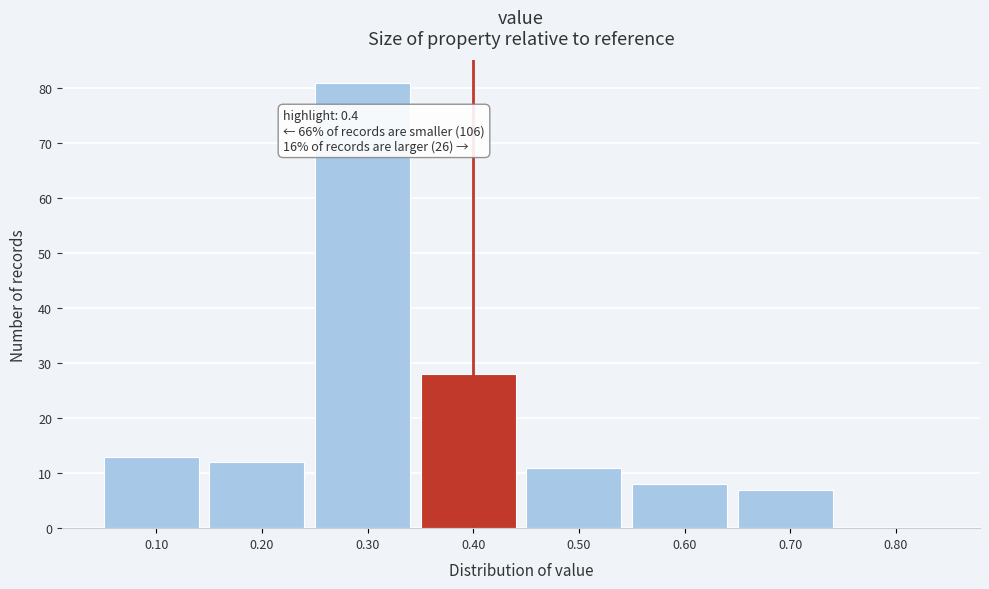

Which range on the x-axis has the tallest bar?

0.25 to 0.35